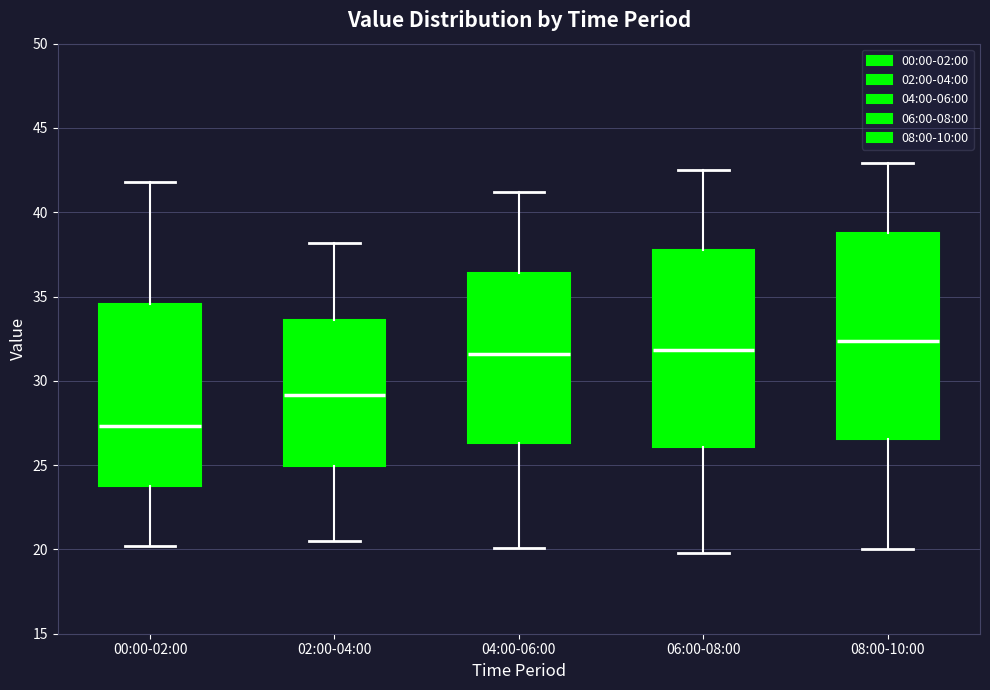

Which box has the lowest median line?

00:00-02:00